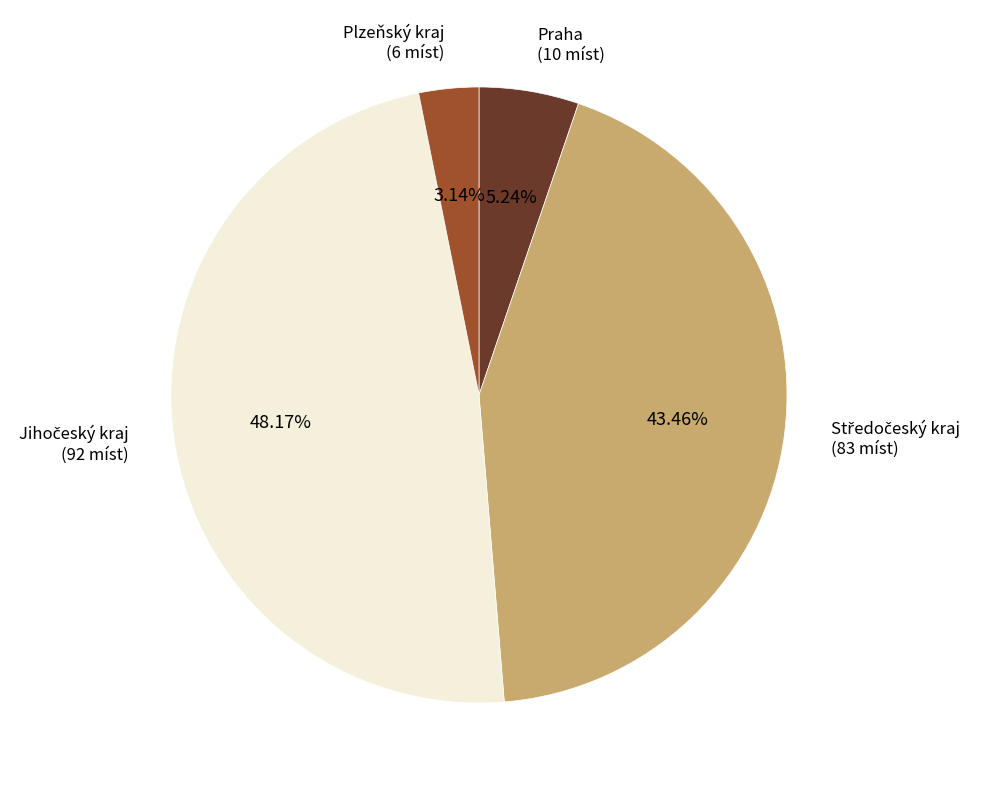

Is there any slice that represents more than half of the pie?

No